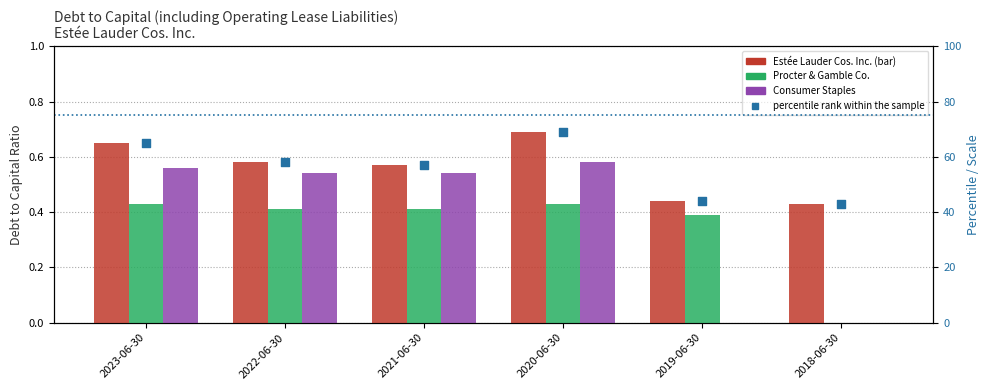

Which series has the widest spread of Y values?

percentile rank within the sample